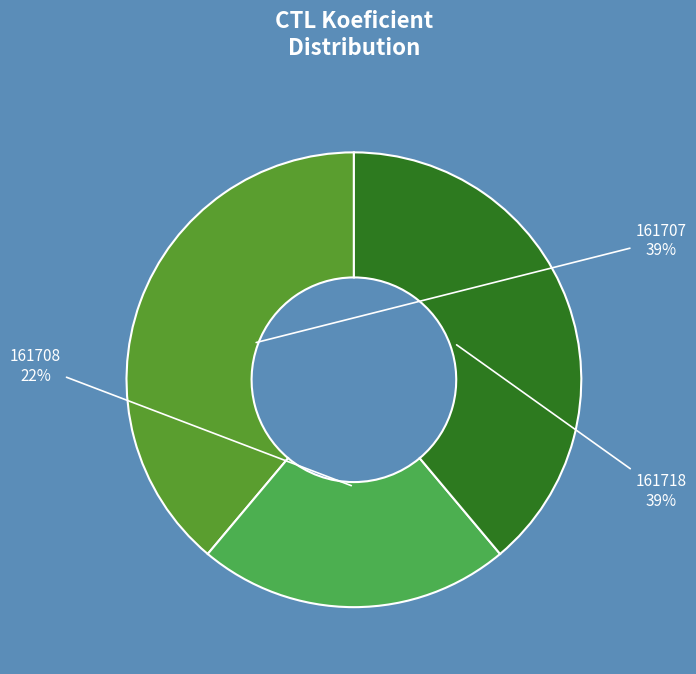

Is it true that 161707 is 49% of the pie?

False